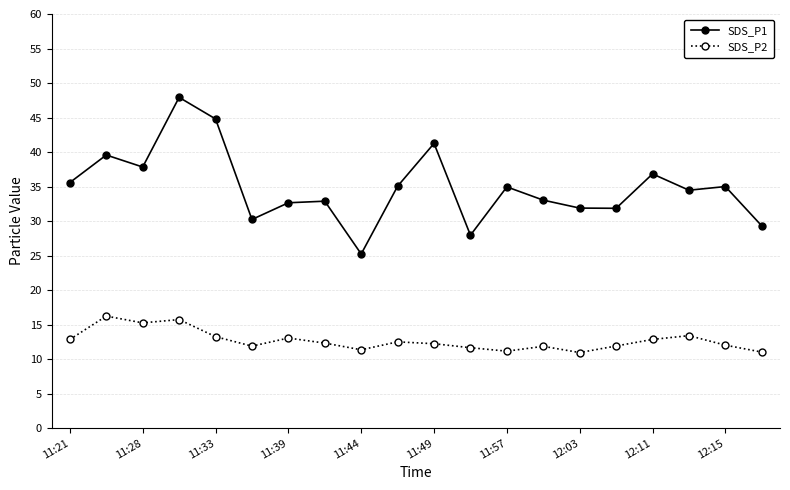

How many interior local valleys does the SDS_P1 series have?

6